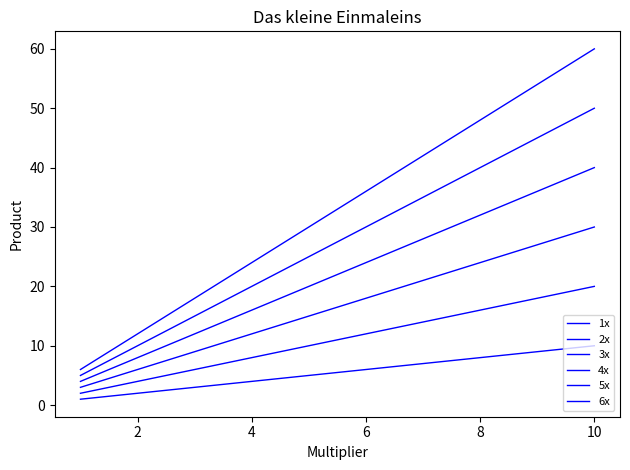

Does the chart display data point markers on the line(s)?

No